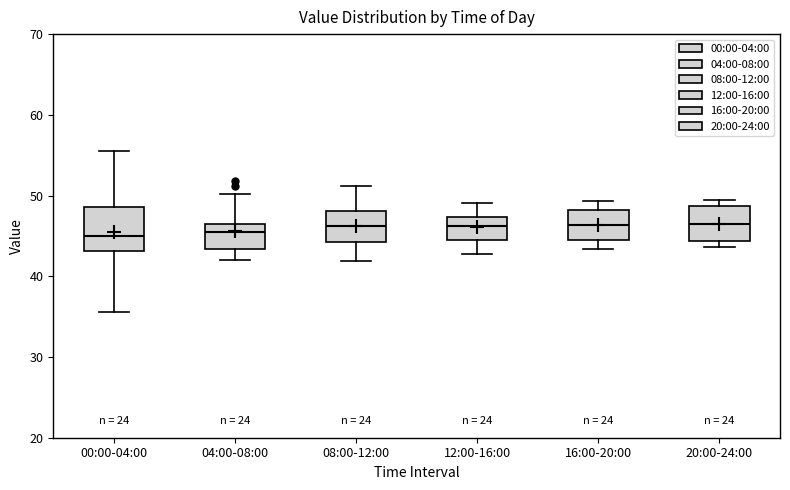

Reading left to right, transcribe this box plot: for each box, give where its median line is, the range the box spans, and where its two whiskers end, as read against the y-axis. The values are not printed on the chart, so give them approximately, as read against the axis.

00:00-04:00: median 45, box 43 to 49, whiskers 36 to 56
04:00-08:00: median 45, box 43 to 47, whiskers 42 to 50
08:00-12:00: median 46, box 44 to 48, whiskers 42 to 51
12:00-16:00: median 46, box 45 to 47, whiskers 43 to 49
16:00-20:00: median 46, box 44 to 48, whiskers 43 to 49
20:00-24:00: median 47, box 44 to 49, whiskers 44 (just below the box's lower edge) to 50